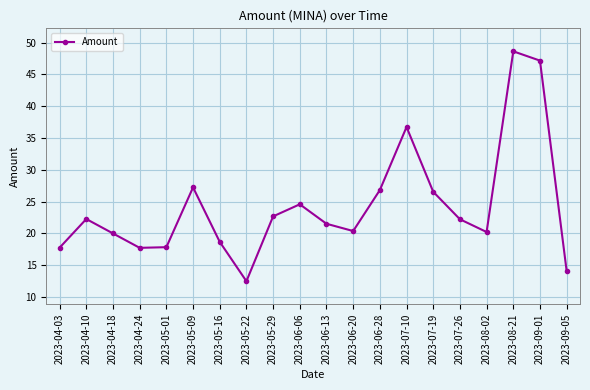

Which has a higher value, 2023-05-01 or 2023-08-02?

2023-08-02